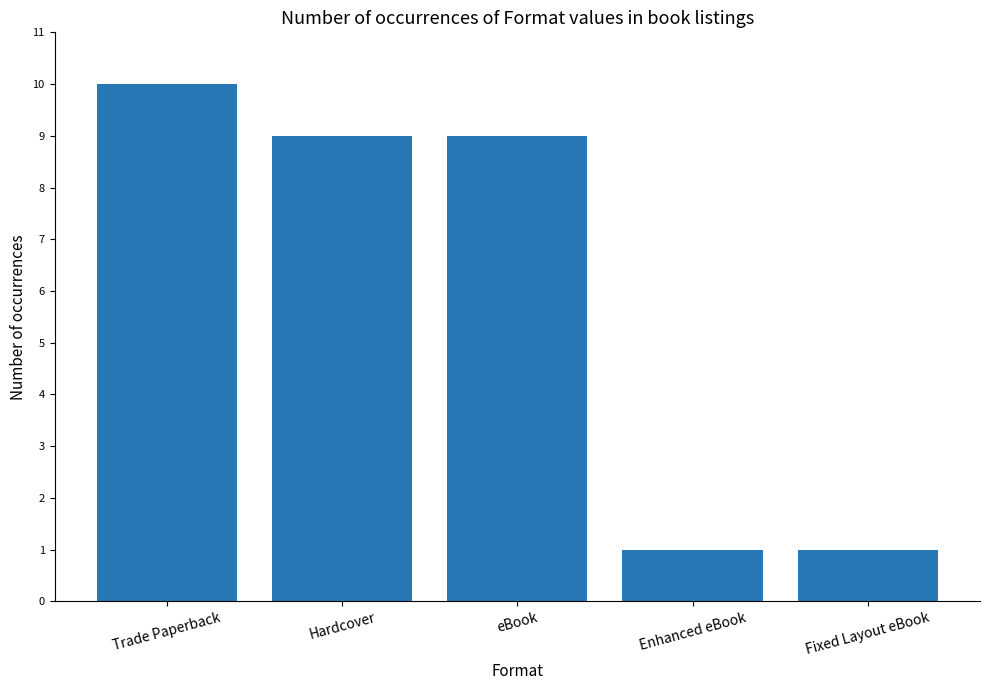

What is the label of the 4th bar from the left?

Enhanced eBook